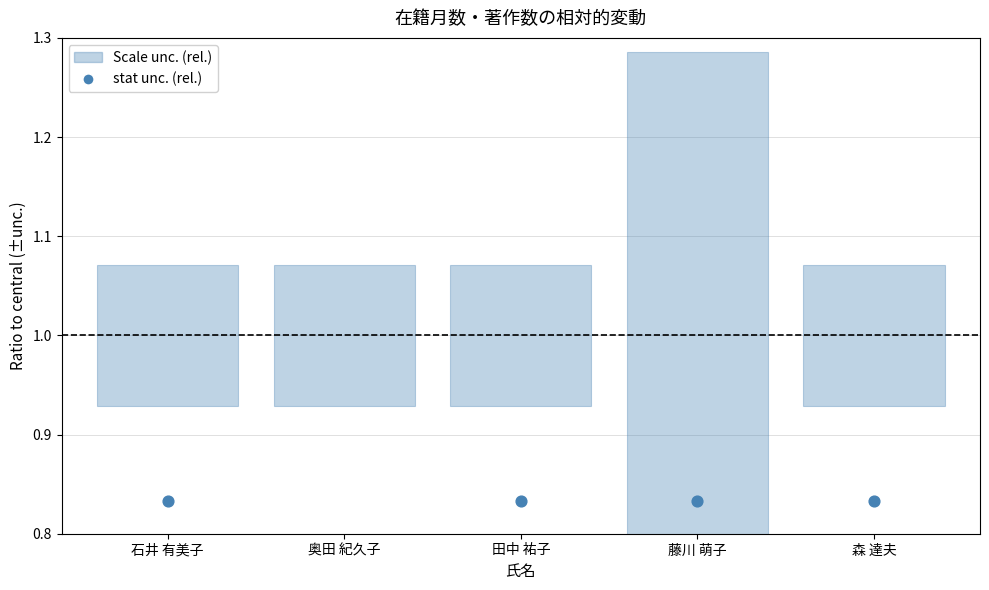

Which has a higher value, 奥田 紀久子 or 石井 有美子?

奥田 紀久子